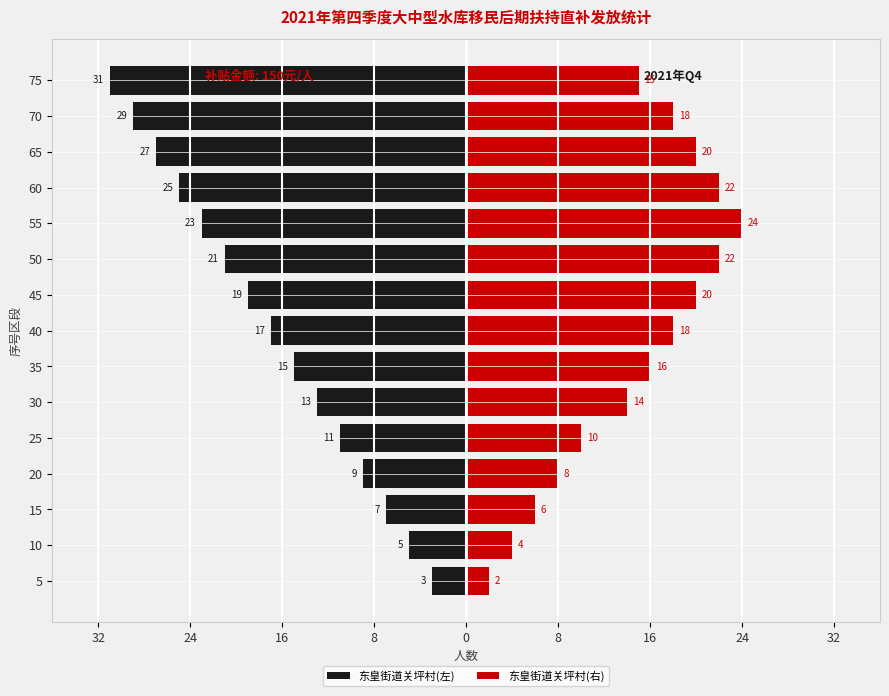

How many values in the 东皇街道关坪村(左) series exceed -17?

7